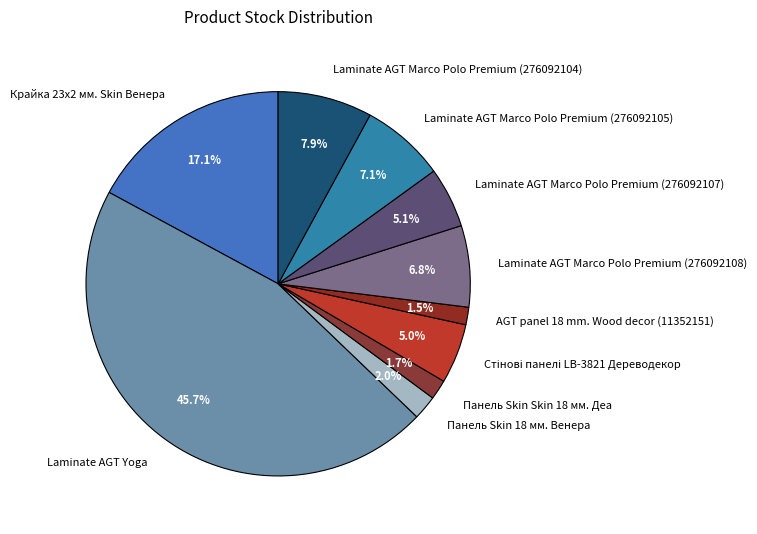

What is the largest slice in the pie chart?

Laminate AGT Yoga